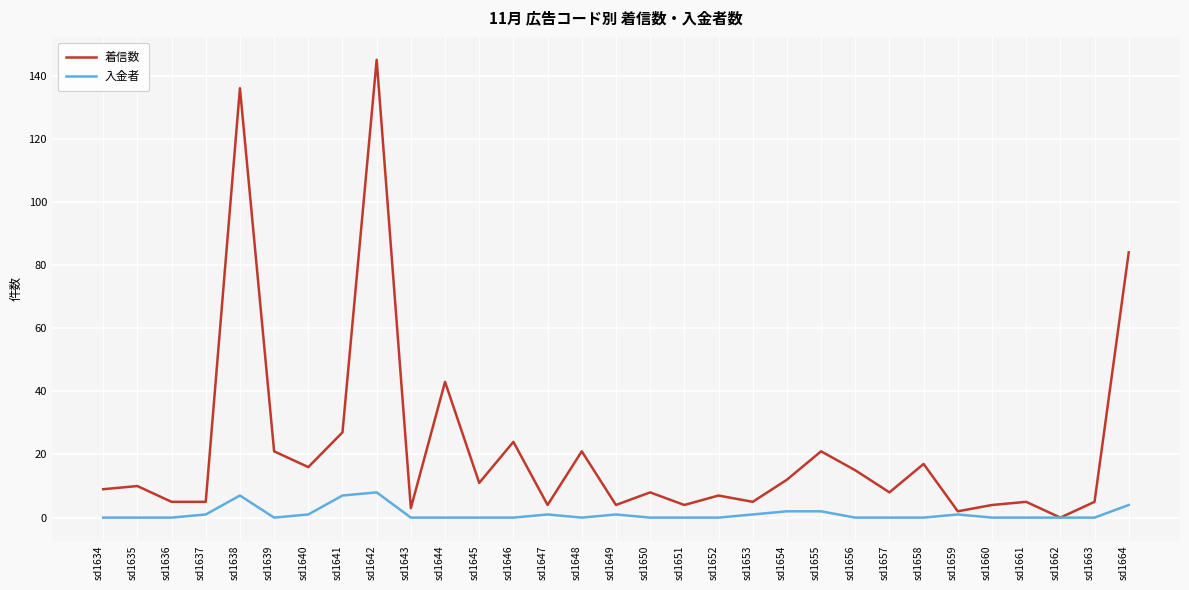

Does the chart display data point markers on the line(s)?

No